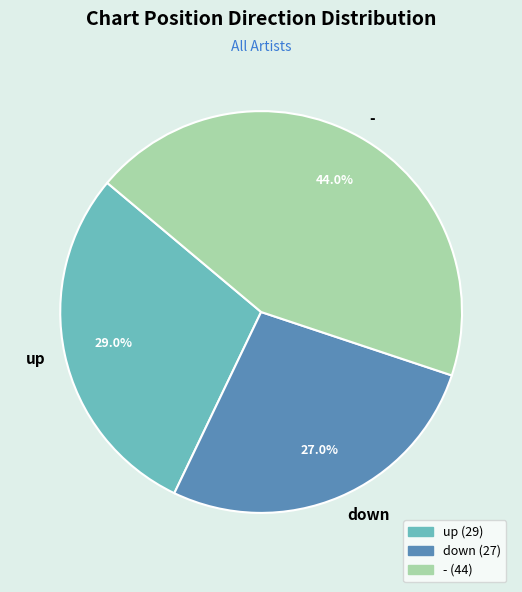

Does any single category account for the majority?

No